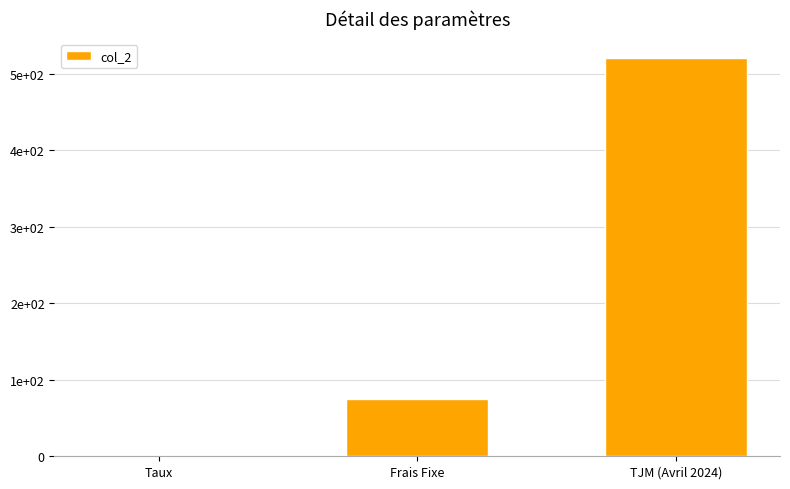

Reading right to left, extract all data points from this chart.

520.0	75.0	0.1